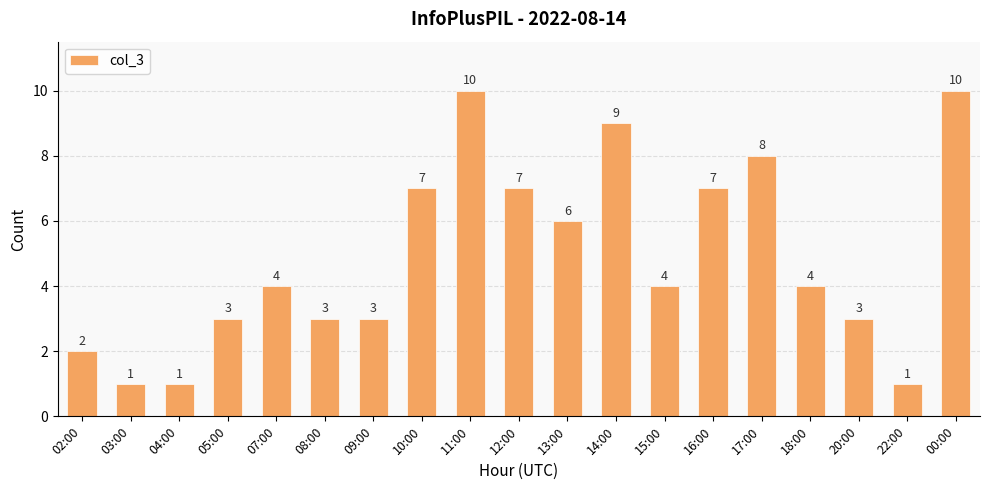

Read the value at 22:00.

1